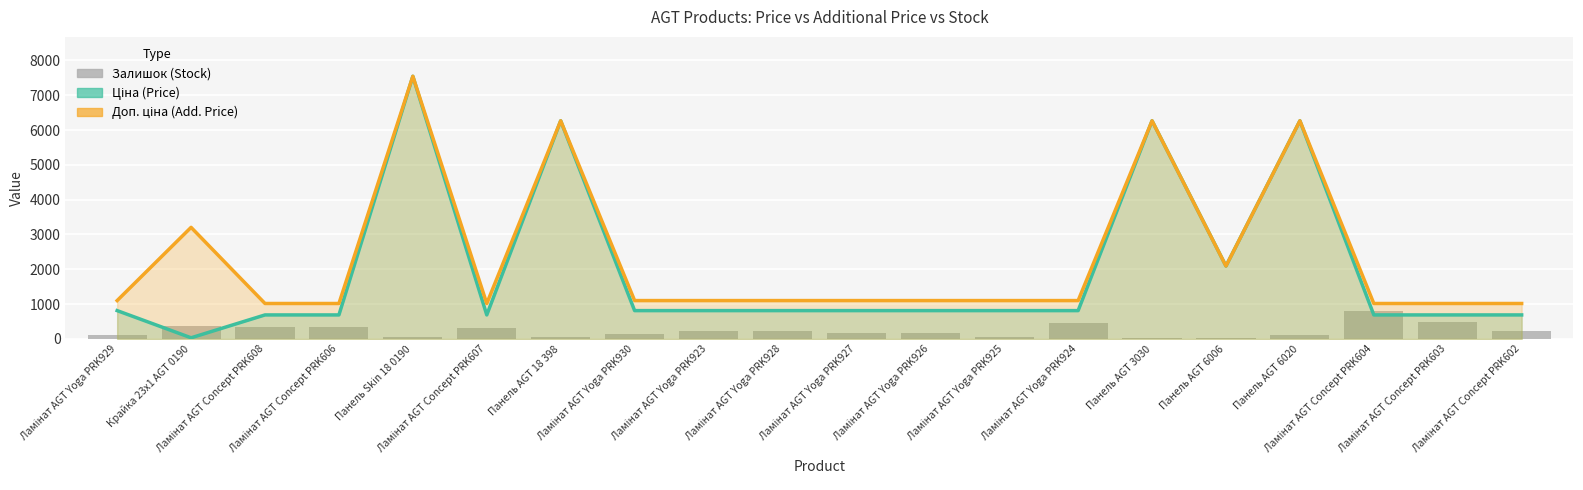

What is the sum of all Ціна values?

39111.1